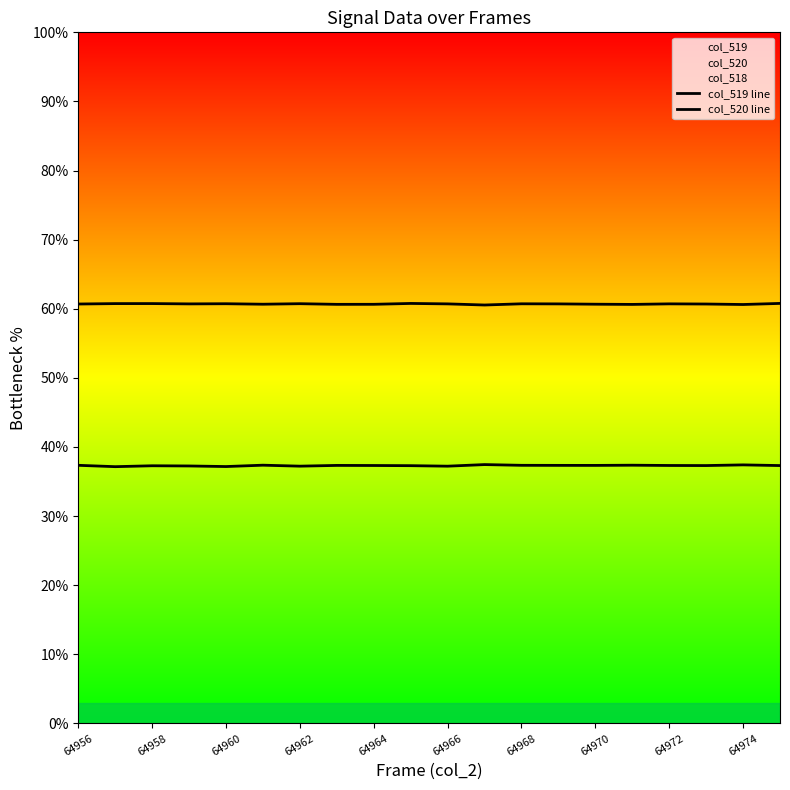

True or false: col_520 line and col_519 line cross at least once.

False